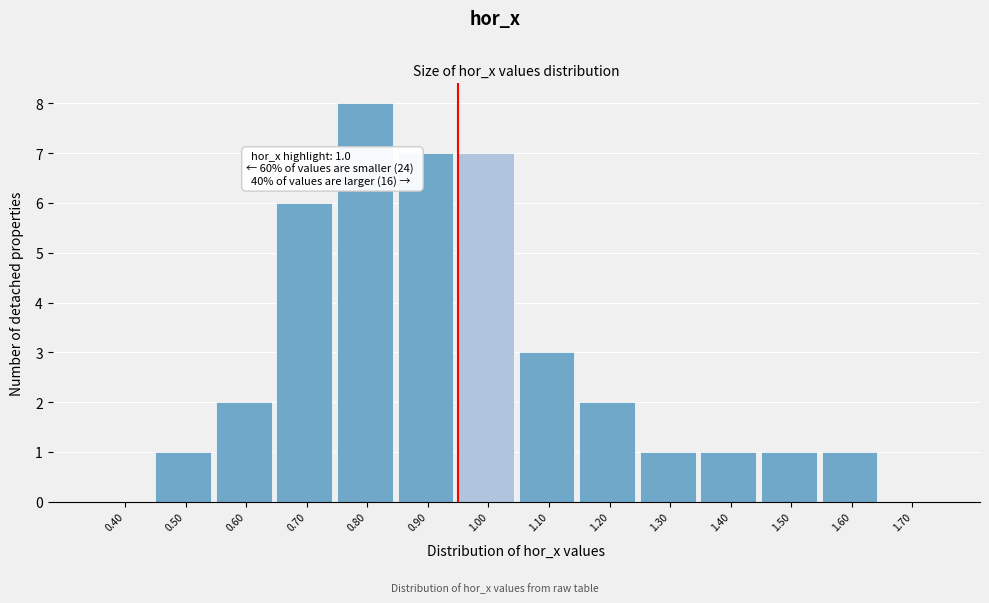

Reading right to left, what are all the values shown in this chart?

1.70=0	1.60=1	1.50=1	1.40=1	1.30=1	1.20=2	1.10=3	1.00=7	0.90=7	0.80=8	0.70=6	0.60=2	0.50=1	0.40=0